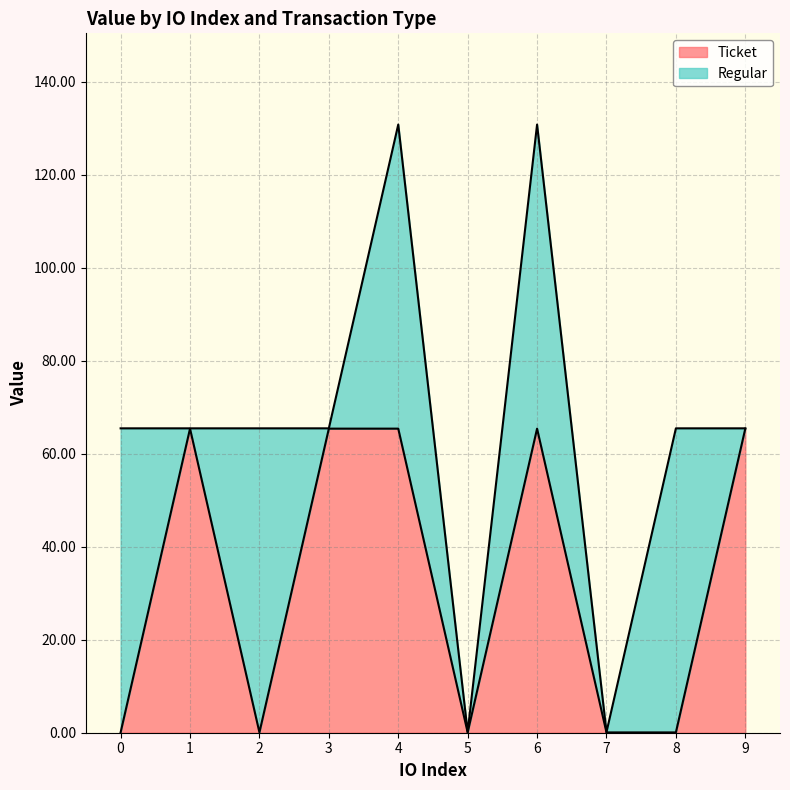

The chart shows a value of 0.0 at 2. True or false?

False